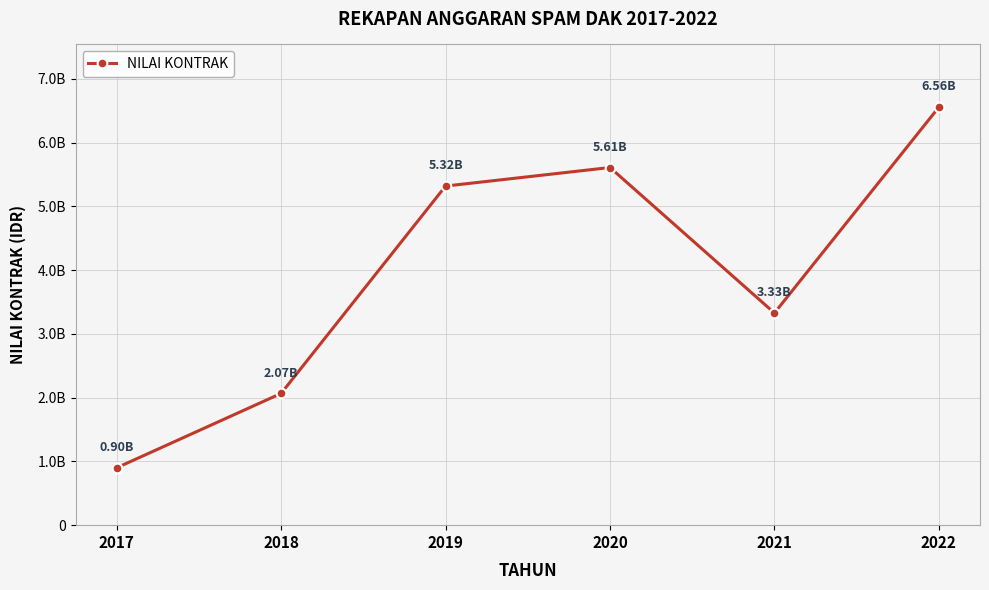

What is the maximum value shown in the chart?

6557925000.0